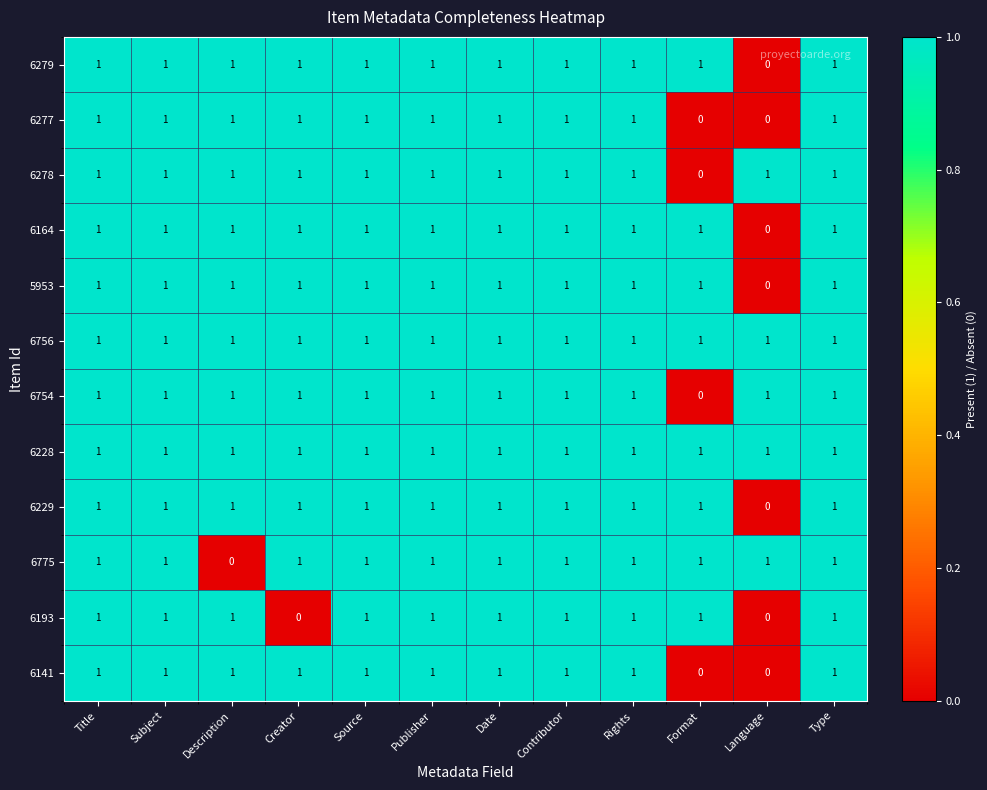

The 6775 series shows 0 at Rights. True or false?

False